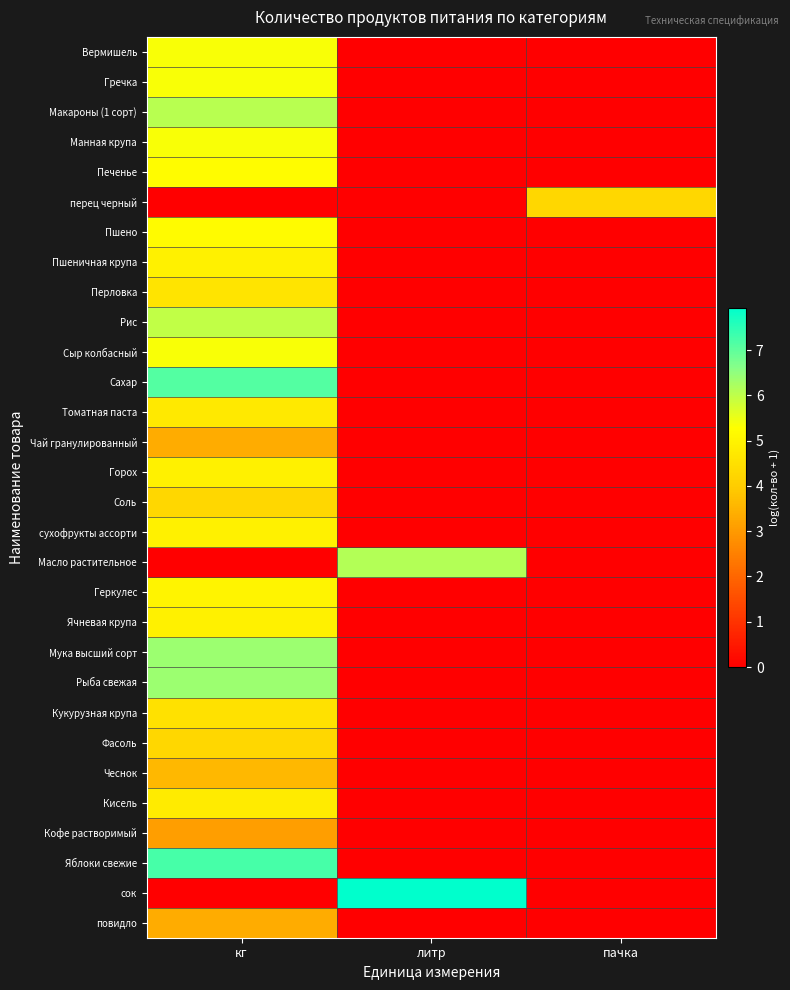

What is the total value across all series at литр?

14.1